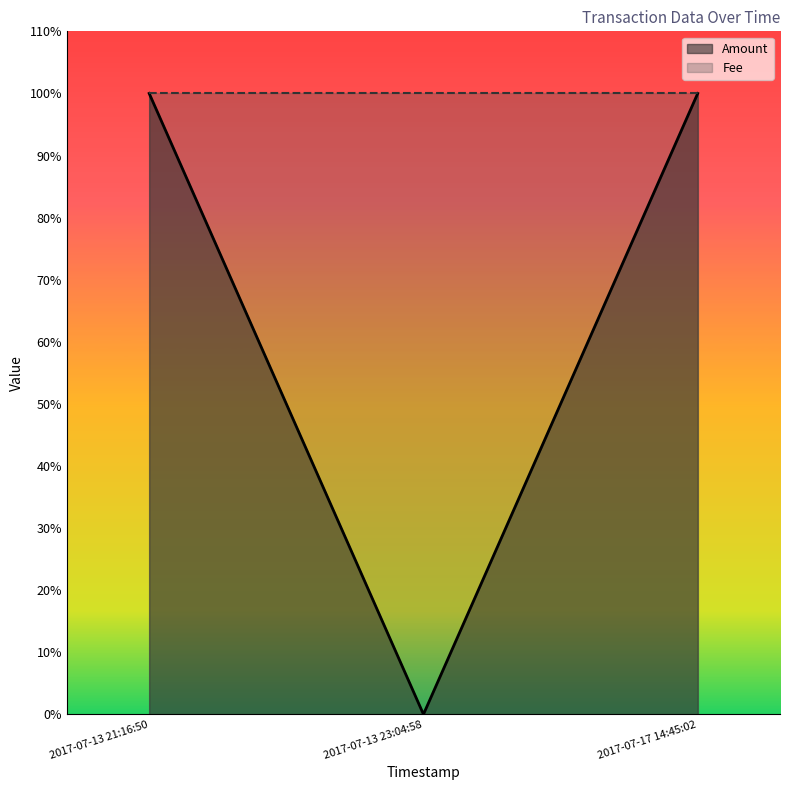

Which series has the widest spread of values?

Amount